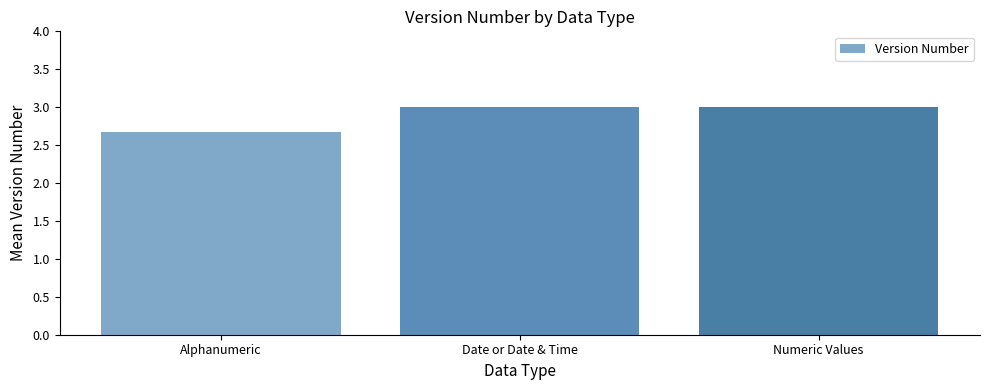

What is the label of the 2nd bar from the right?

Date or Date & Time